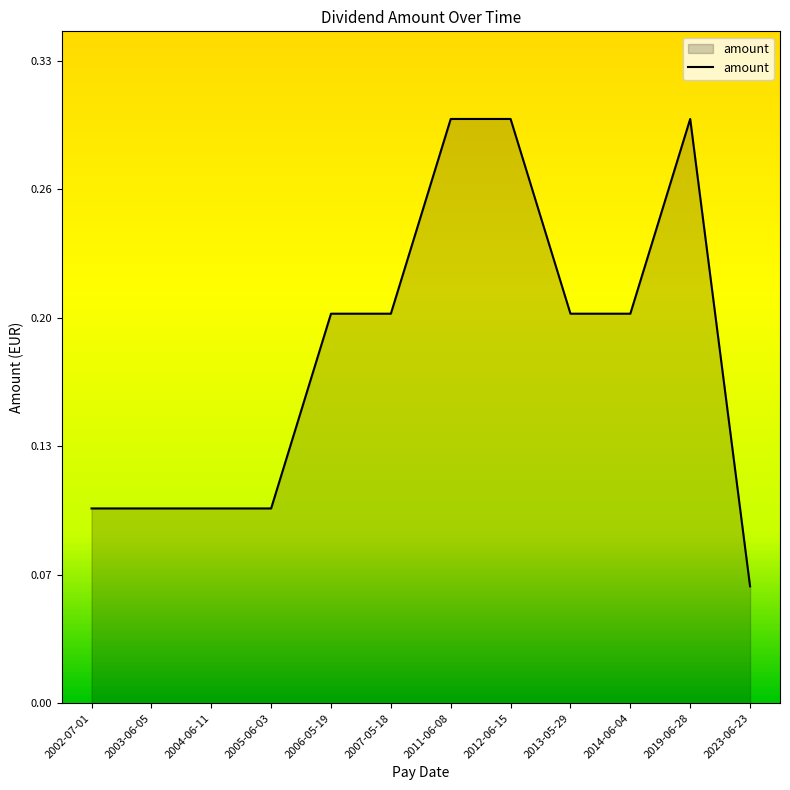

What is the value of the 5th point from the left?

0.2